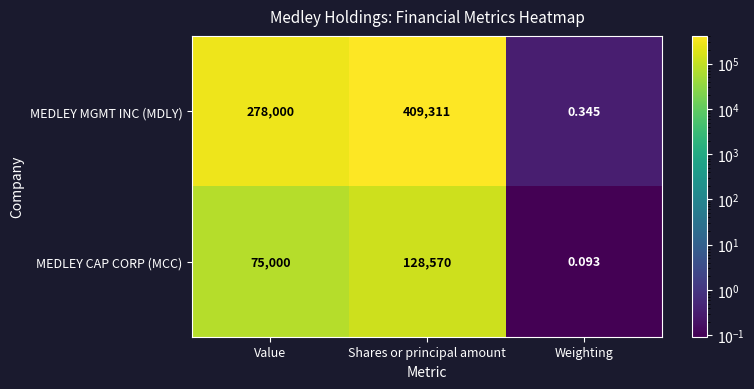

Which series changed the most between Value and Shares or principal amount?

MEDLEY MGMT INC (MDLY)